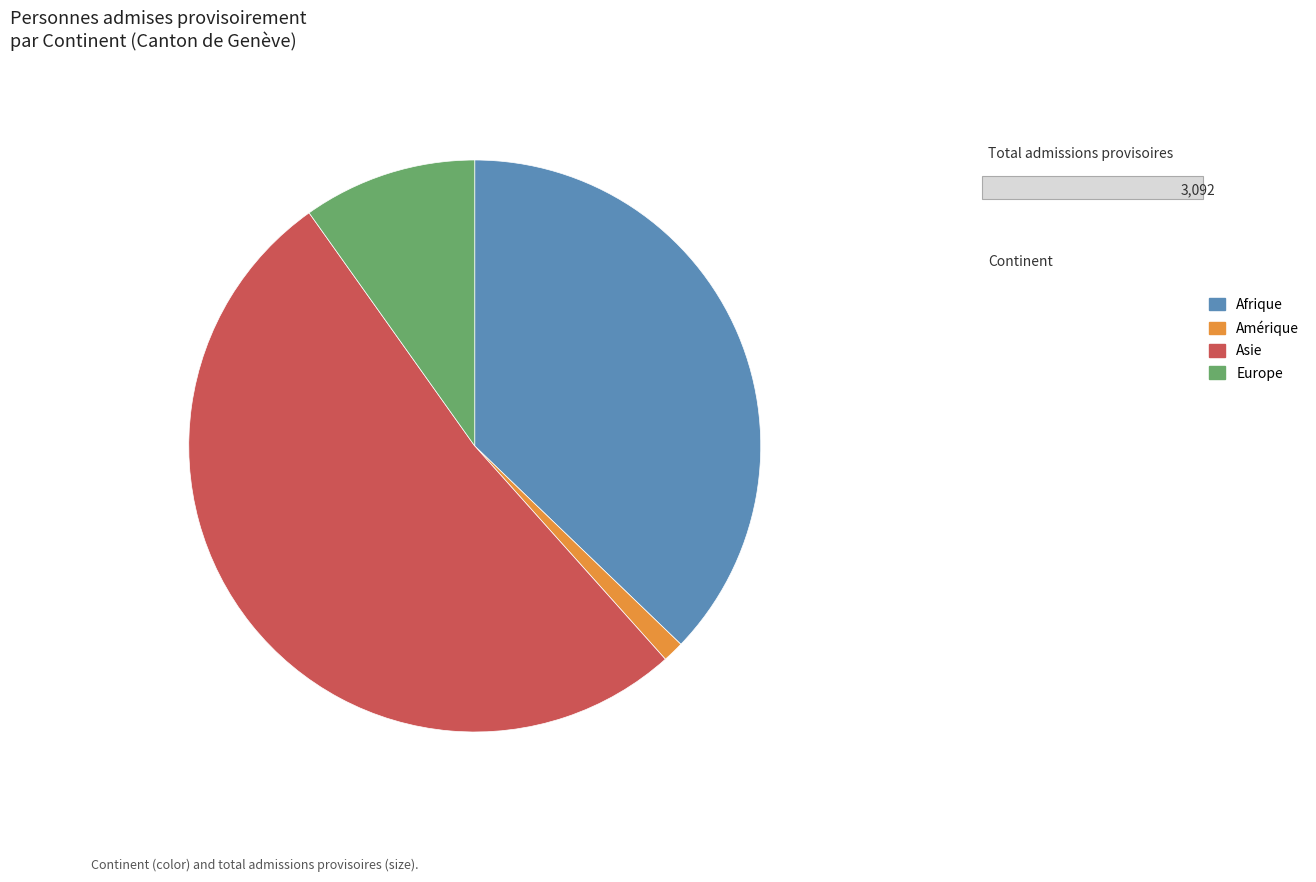

Combined, do Amérique and Europe account for over 50%?

No